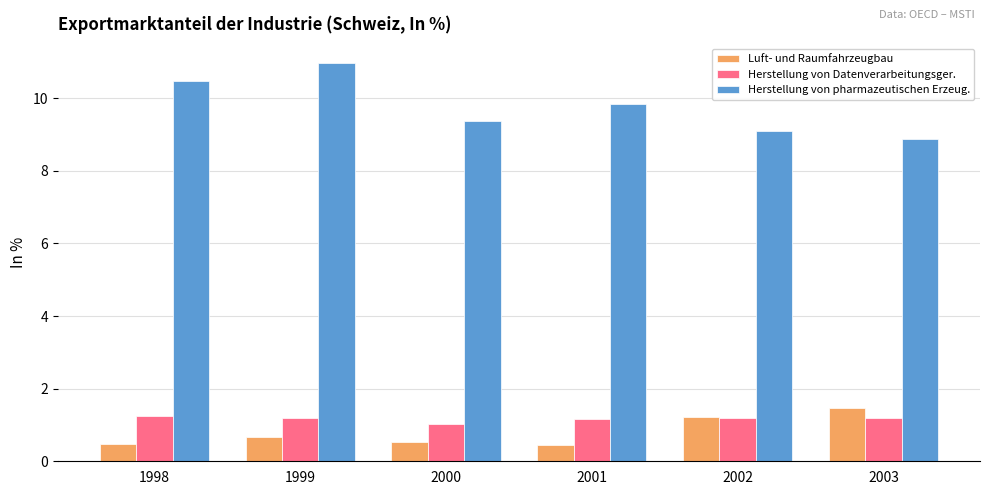

Read the Herstellung von pharmazeutischen Erzeug. value at 1998.

10.5